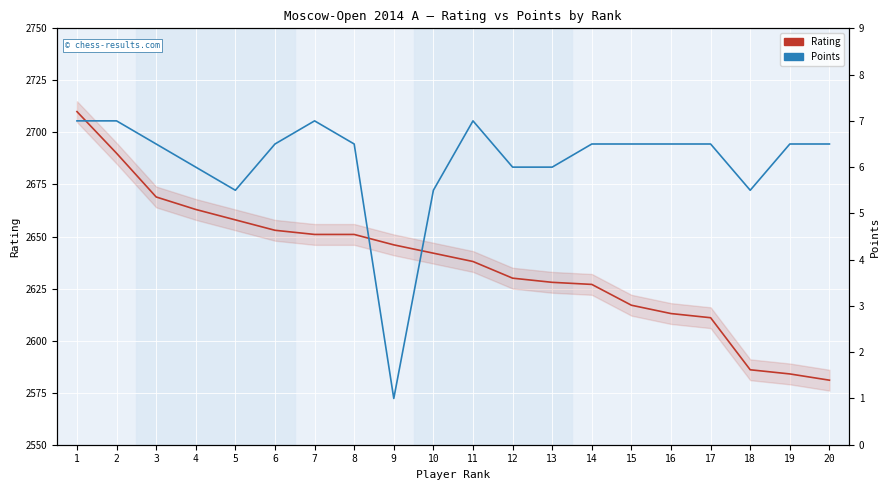

What is the sum of the Points values at 20 and 4?

12.5